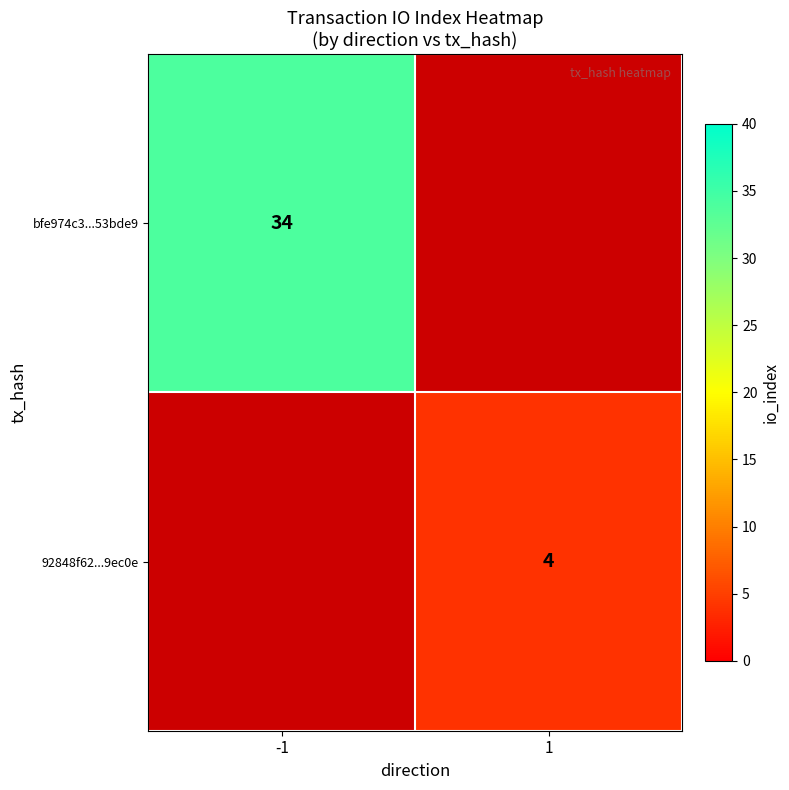

The bfe974c3...53bde9 series shows 7 at -1. True or false?

False